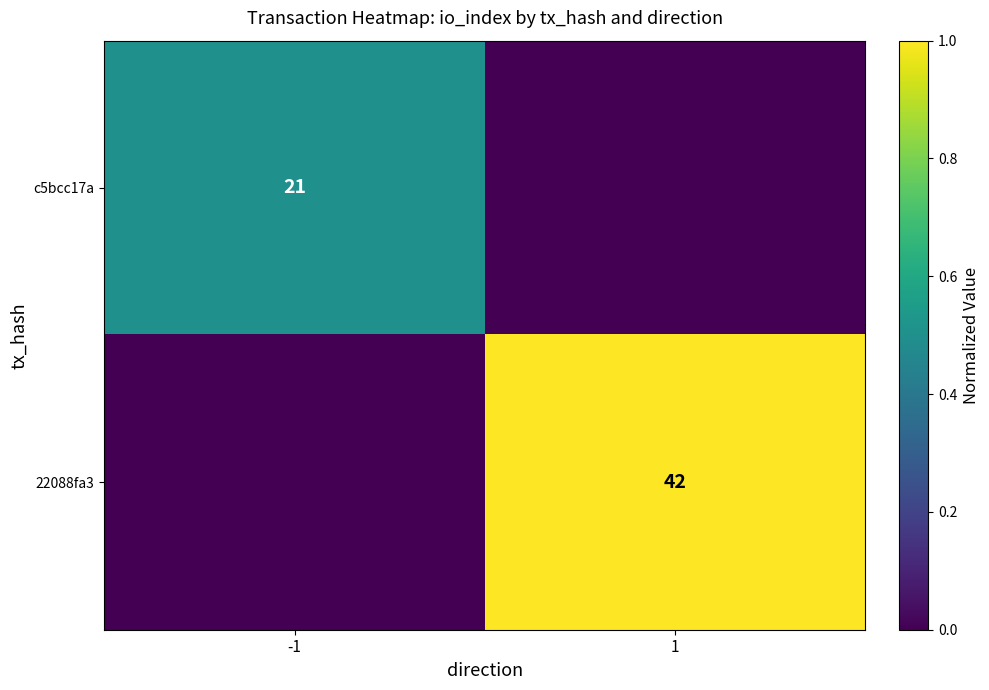

True or false: c5bcc17a has a value of 30 at -1.

False